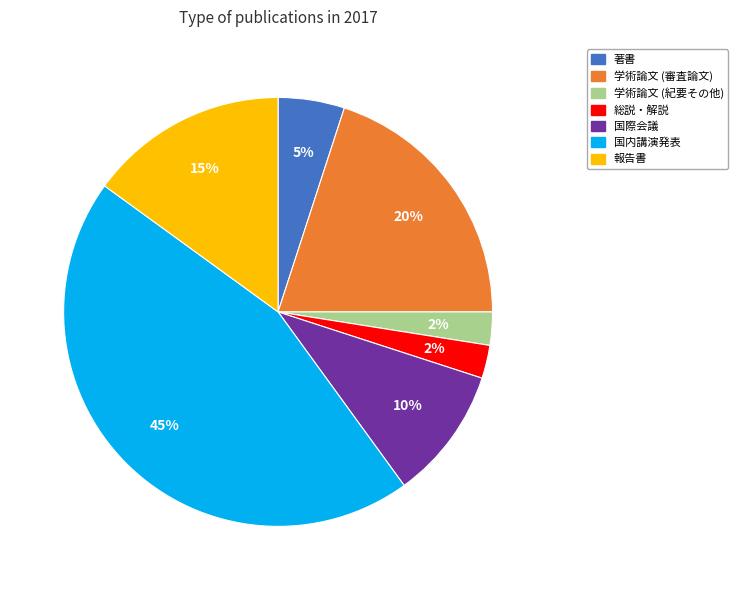

To the nearest percent, what portion does 著書 represent?

5%